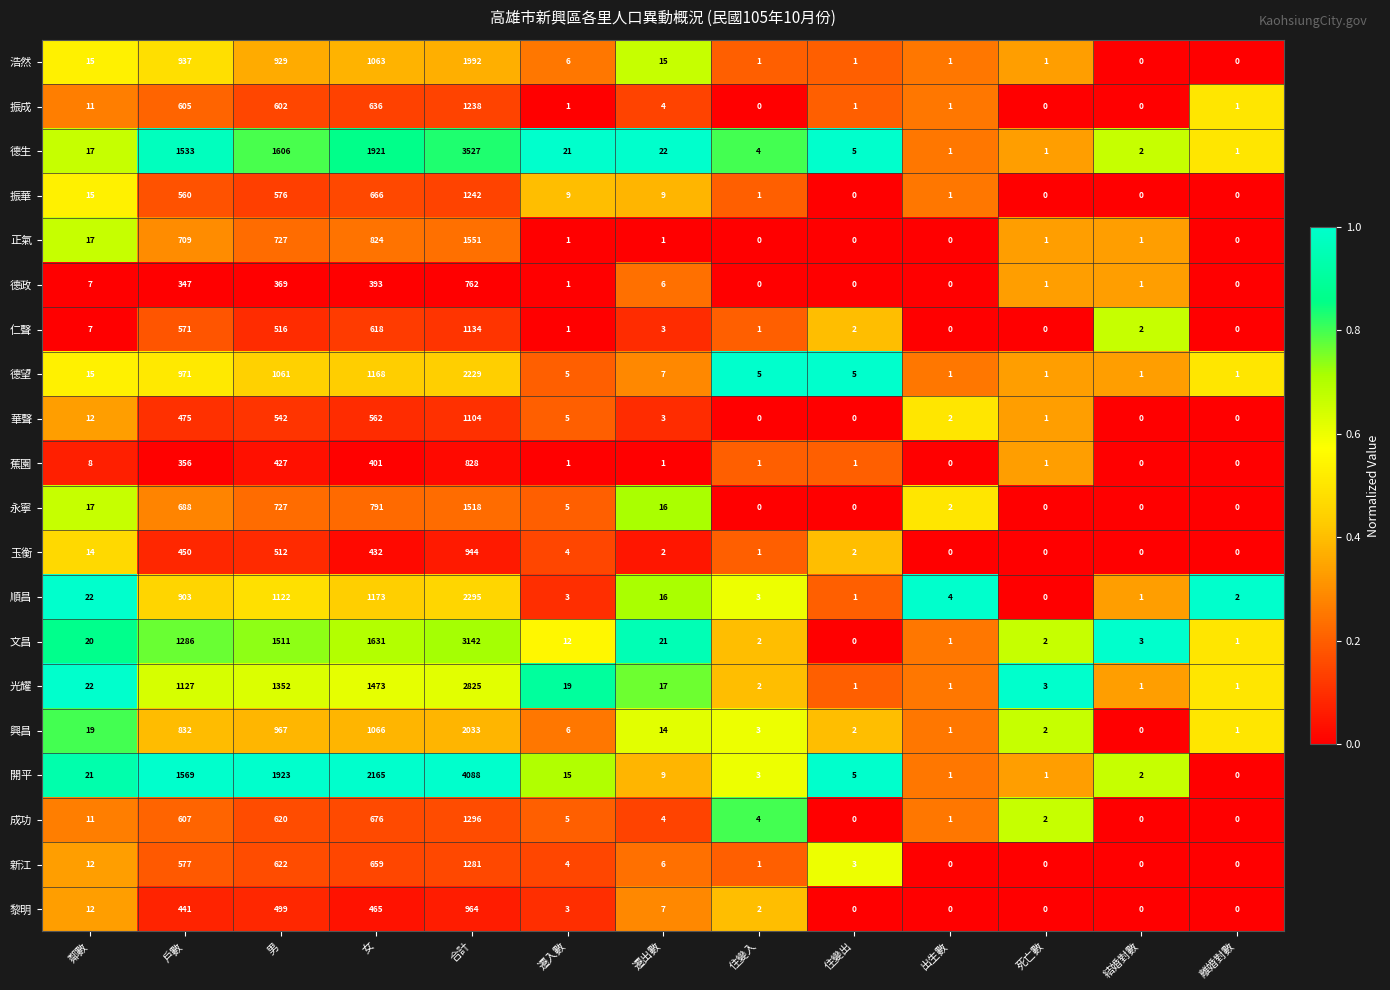

What is the difference between the maximum and minimum values in the 仁聲 series?

1134